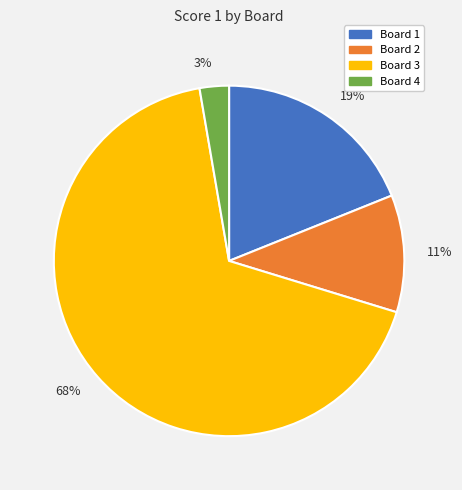

Which slice is the largest?

Board 3